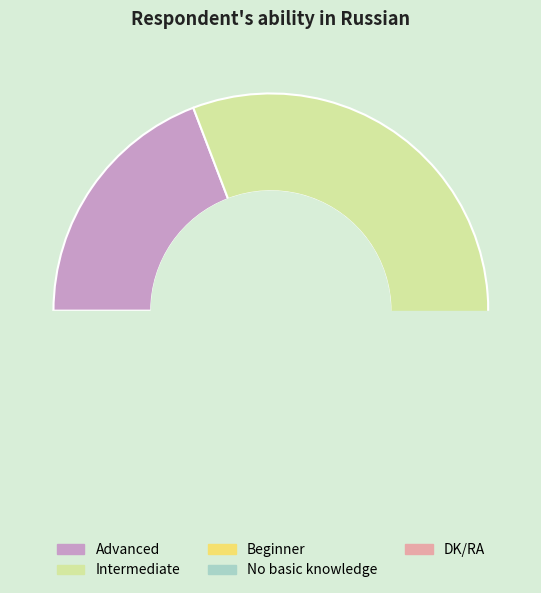

How many slices are in this pie chart?

5